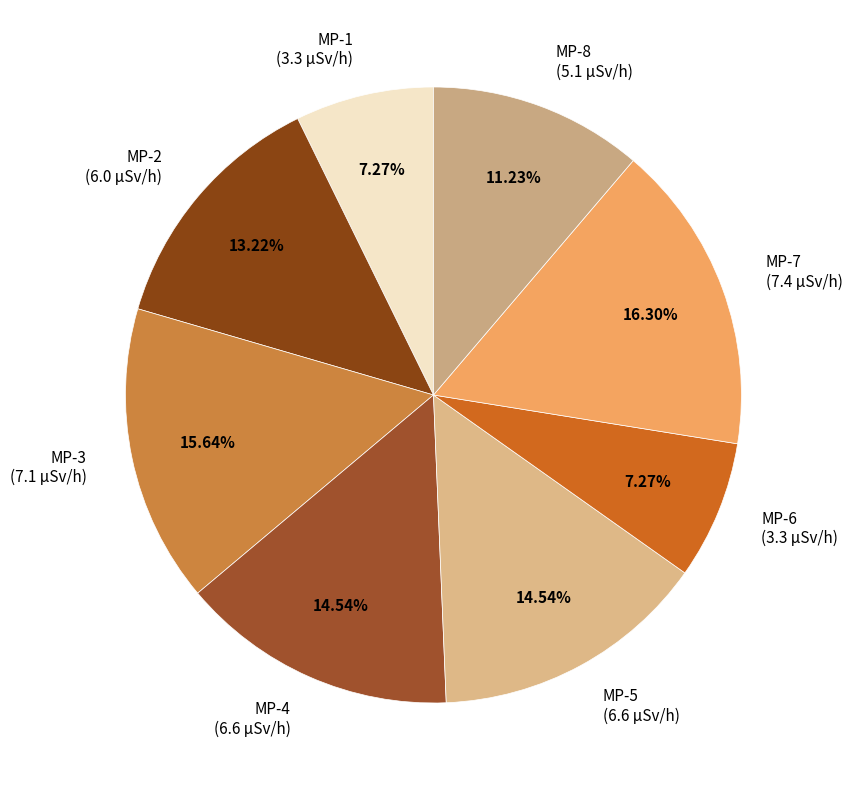

Count the number of slices in the pie.

8